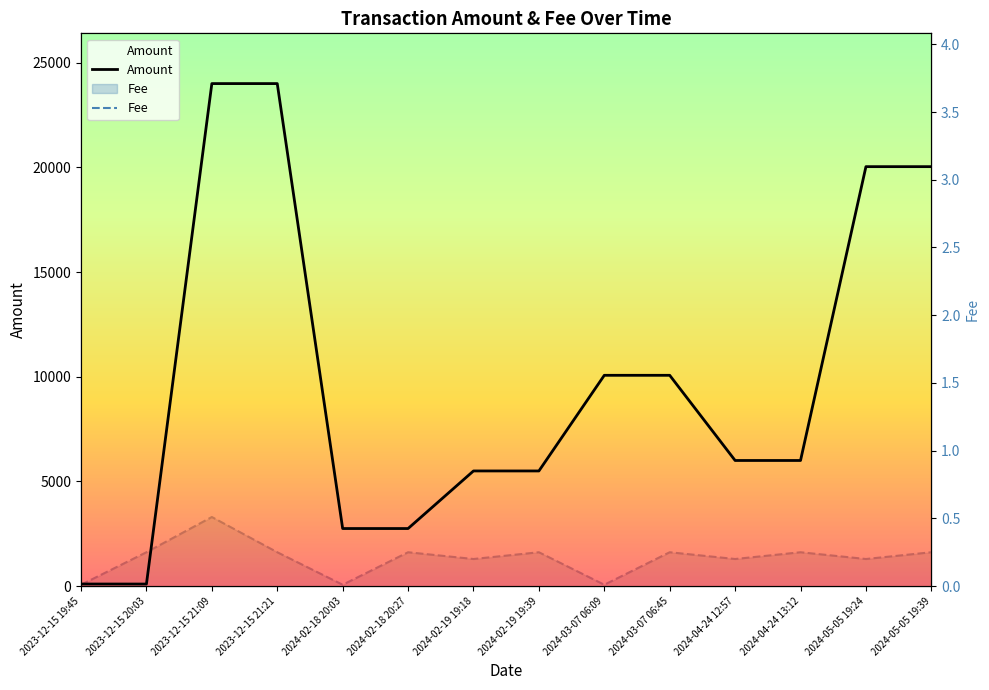

What is the label of the 9th point from the left?

2024-03-07 06:09